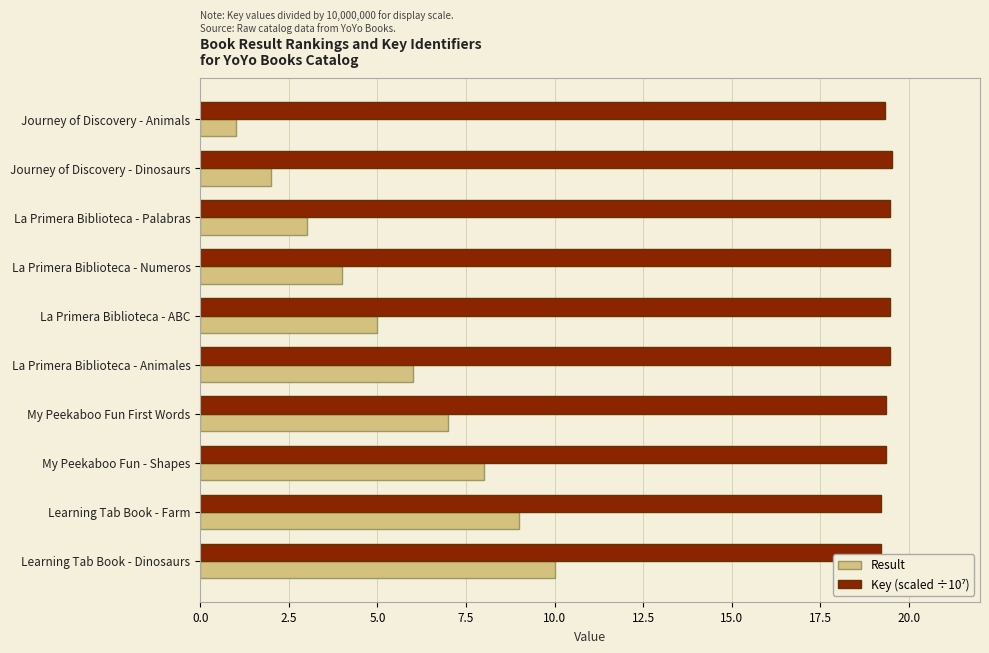

What is the difference between the maximum and minimum values in the Result series?

9.0